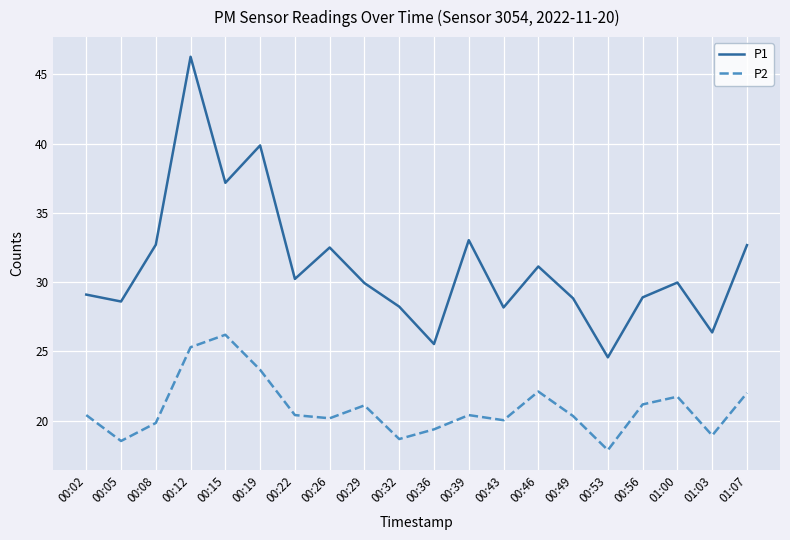

What position from the left is 00:39?

12